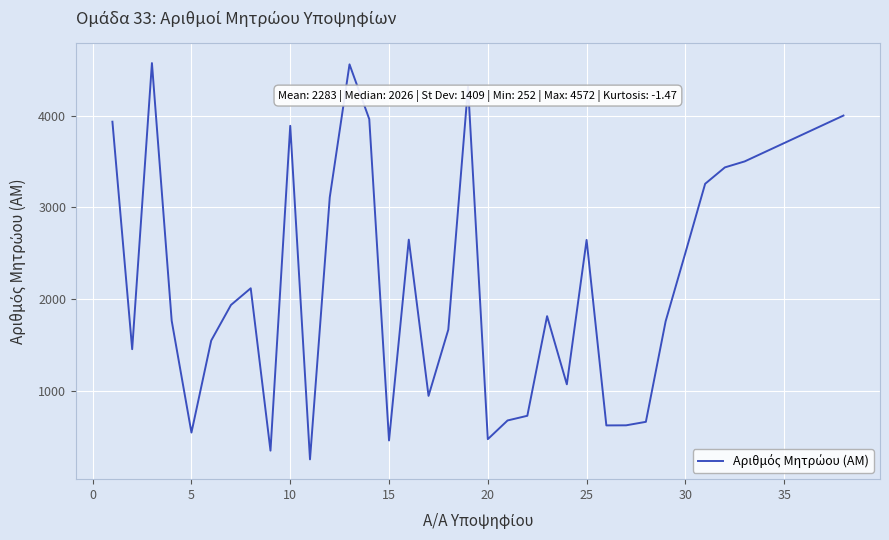

What is the smallest value displayed?

252